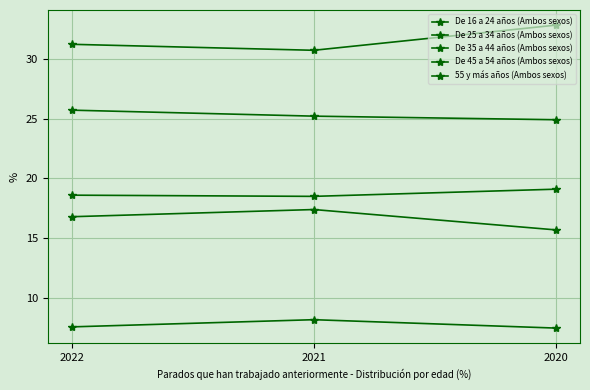

True or false: De 35 a 44 años (Ambos sexos) has a value of 25.7 at 2022.

True